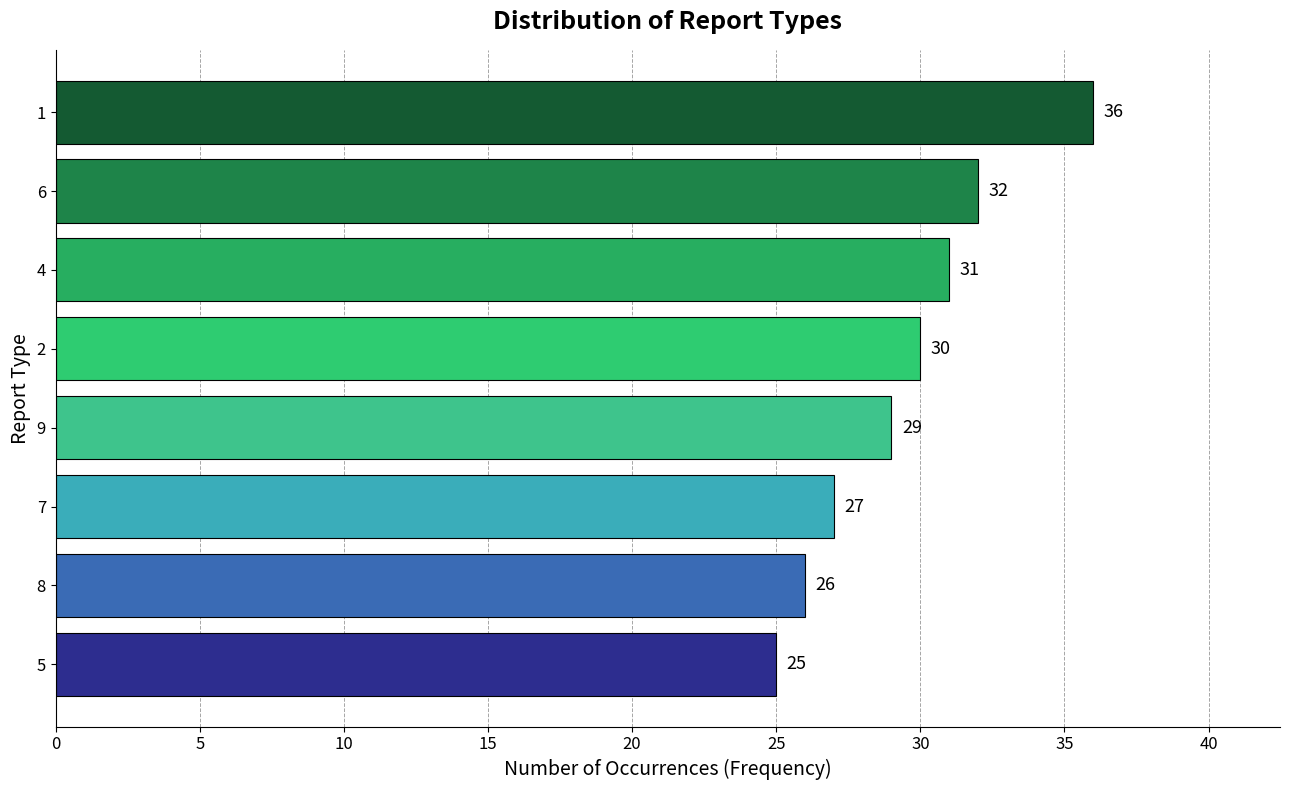

Reading bottom to top, list all the values displayed in this chart.

25	26	27	29	30	31	32	36